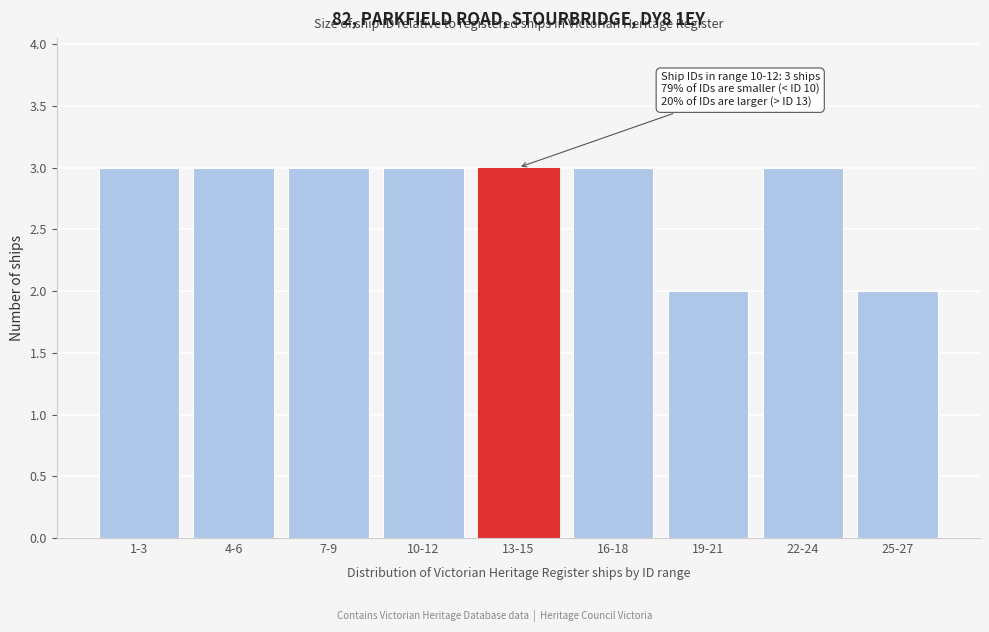

Reading left to right, extract all data points from this chart.

3	3	3	3	3	3	2	3	2